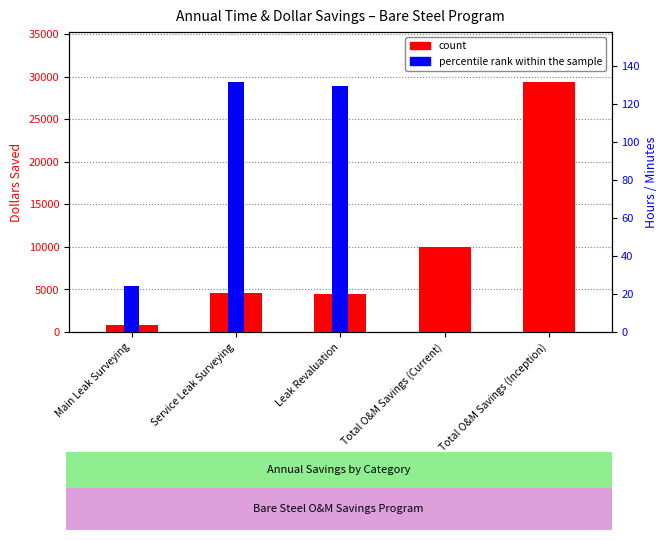

What are all the series names shown in the legend?

count, percentile rank within the sample